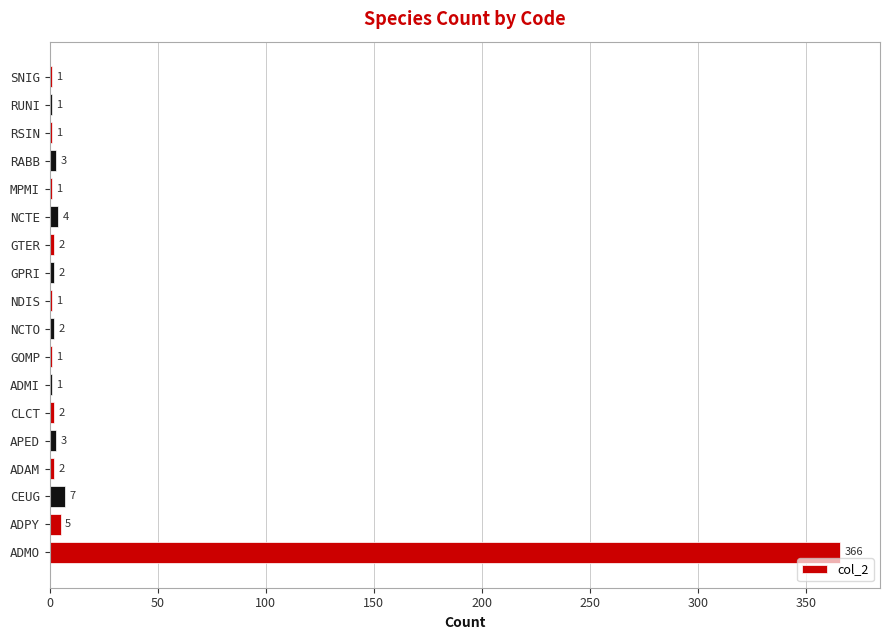

Reading top to bottom, list all the values displayed in this chart.

SNIG=1	RUNI=1	RSIN=1	RABB=3	MPMI=1	NCTE=4	GTER=2	GPRI=2	NDIS=1	NCTO=2	GOMP=1	ADMI=1	CLCT=2	APED=3	ADAM=2	CEUG=7	ADPY=5	ADMO=366